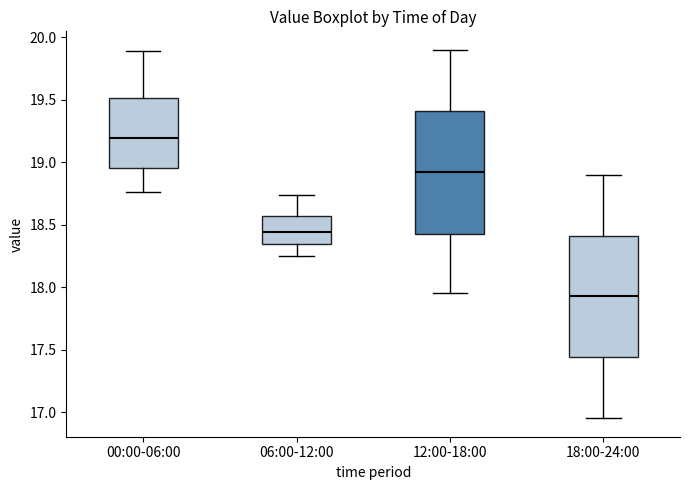

Reading left to right, transcribe this box plot: for each box, give where its median line is, the range the box spans, and where its two whiskers end, as read against the y-axis. The values are not printed on the chart, so give them approximately, as read against the axis.

00:00-06:00: median 19.20, box 18.95 to 19.50, whiskers 18.75 to 19.90
06:00-12:00: median 18.45, box 18.35 to 18.55, whiskers 18.25 to 18.75
12:00-18:00: median 18.95, box 18.45 to 19.40, whiskers 17.95 to 19.90
18:00-24:00: median 17.95, box 17.45 to 18.40, whiskers 16.95 to 18.90